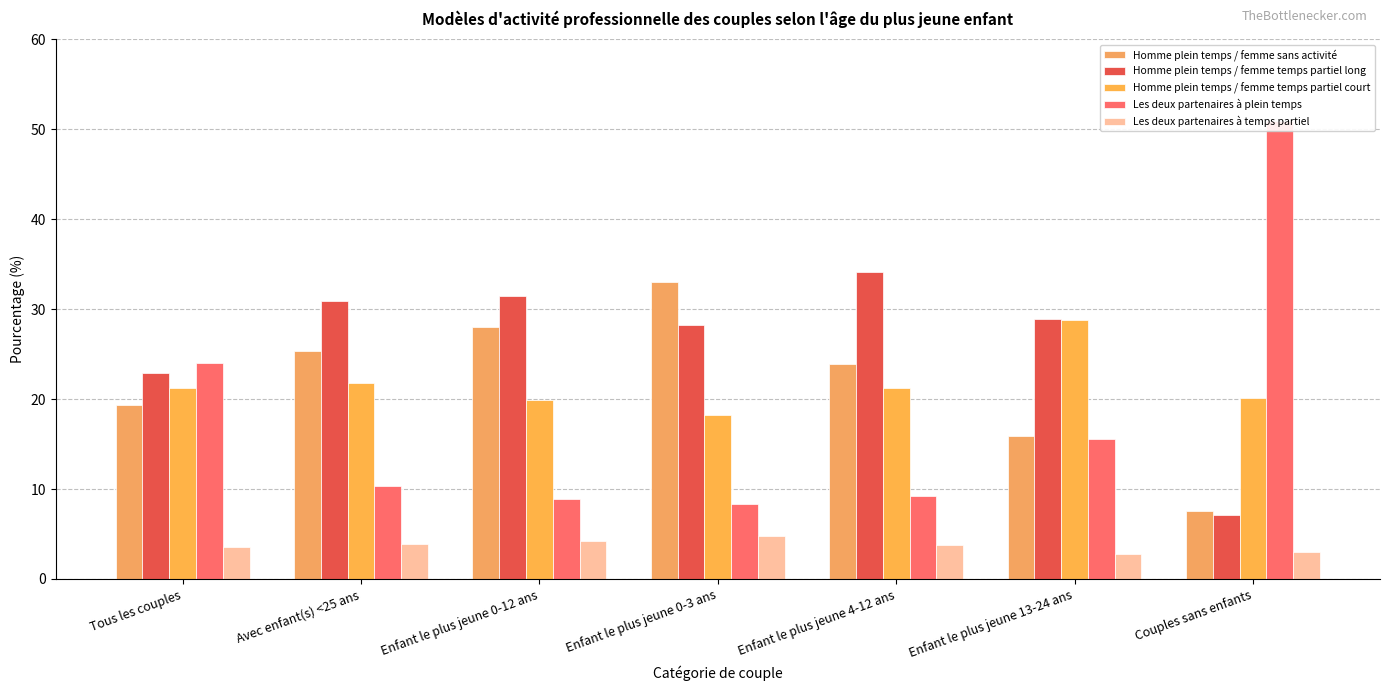

Between Enfant le plus jeune 4-12 ans and Enfant le plus jeune 13-24 ans, which series saw the biggest shift?

Homme plein temps / femme sans activité